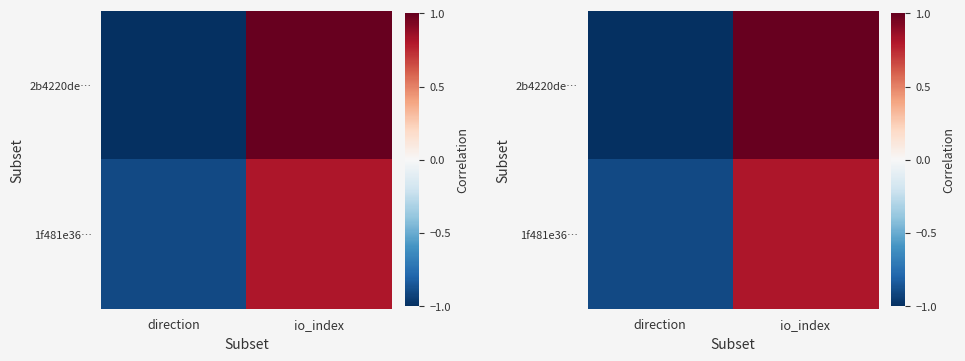

At how many categories does at least one series exceed 0?

1